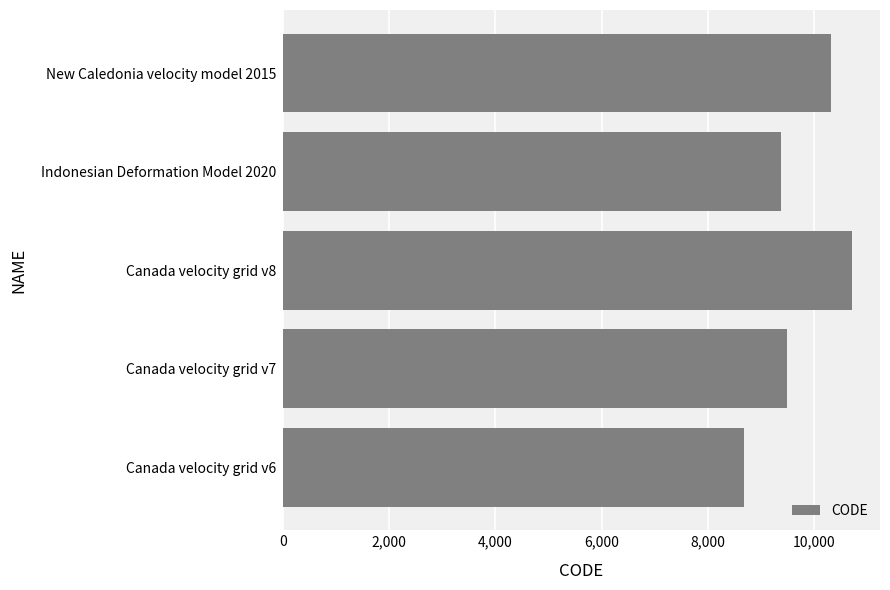

What is the smallest value displayed?

8676